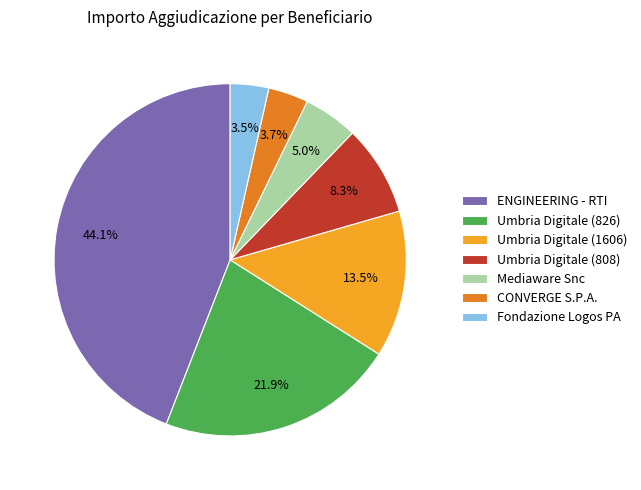

Which has a higher value, Mediaware Snc or Umbria Digitale (1606)?

Umbria Digitale (1606)